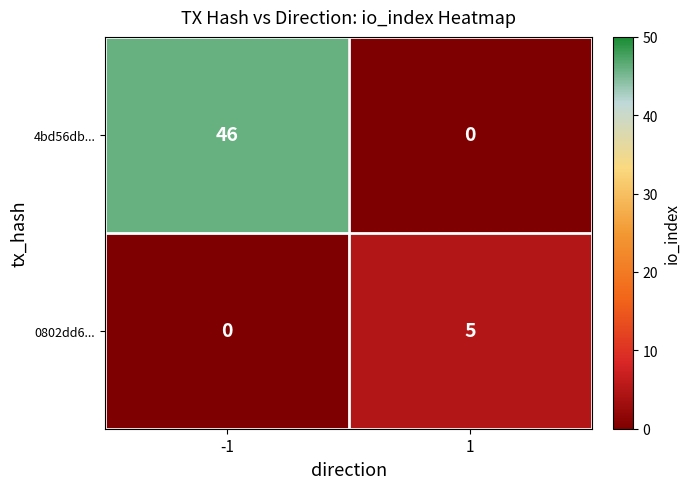

The value of 4bd56db... at 1 is 0. True or false?

True